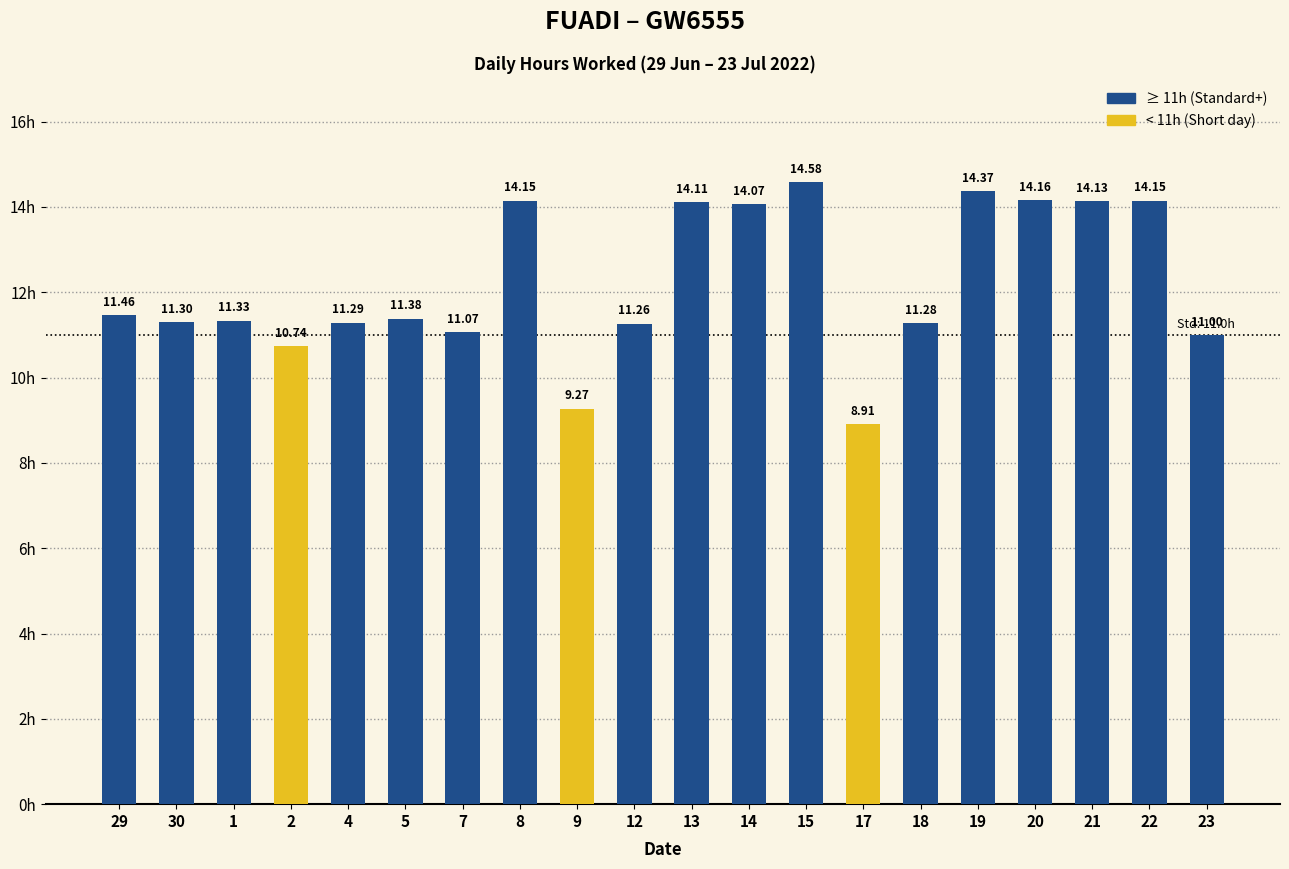

Rank the categories by value from lowest to highest.

17, 9, 2, 23, 7, 12, 18, 4, 30, 1, 5, 29, 14, 13, 21, 8, 22, 20, 19, 15